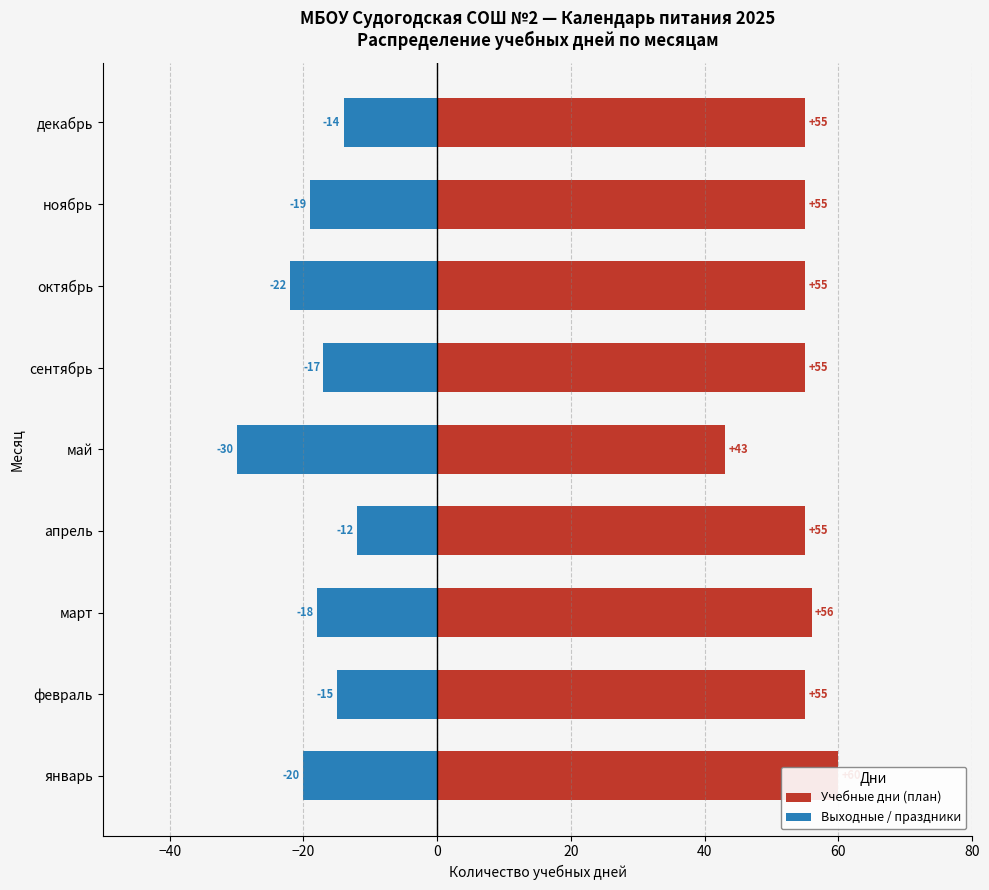

Between февраль and ноябрь, which series saw the biggest shift?

Выходные / праздники